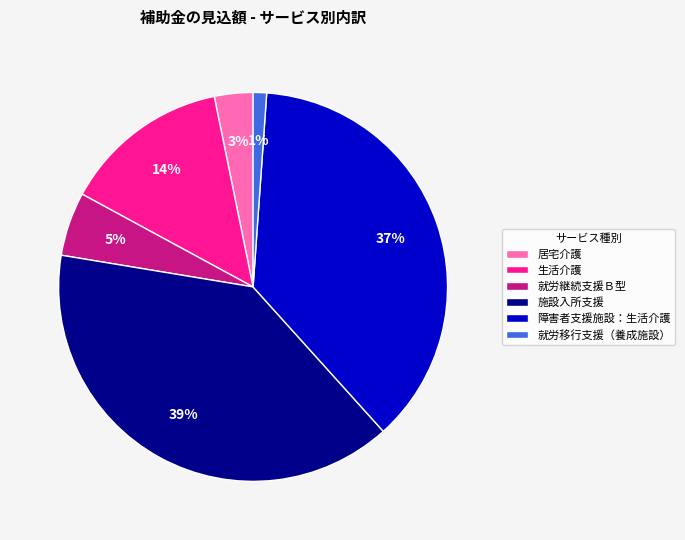

Is there a majority slice in this chart?

No